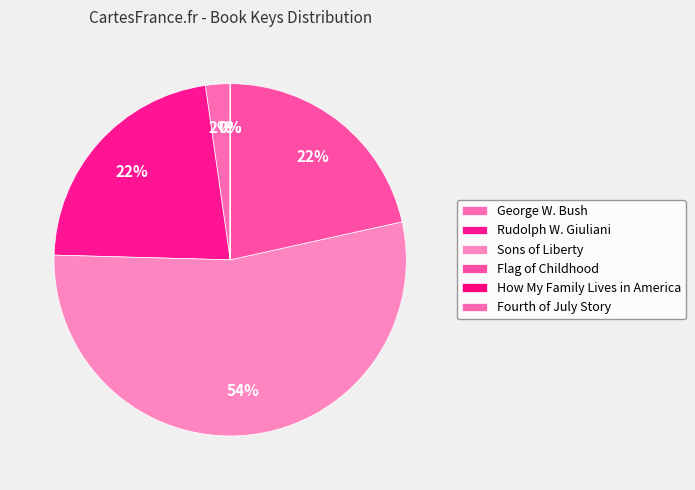

Which has a higher value, How My Family Lives in America or Sons of Liberty?

Sons of Liberty